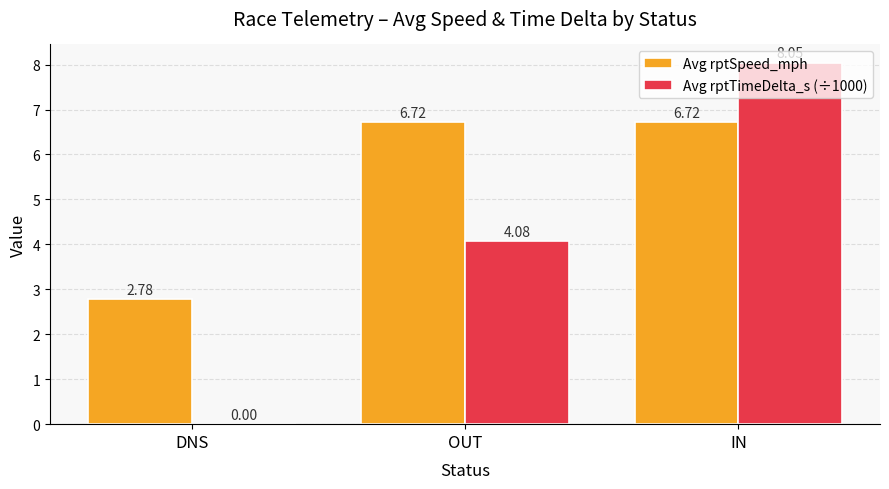

Between DNS and IN, which series saw the biggest shift?

Avg rptTimeDelta_s (÷1000)